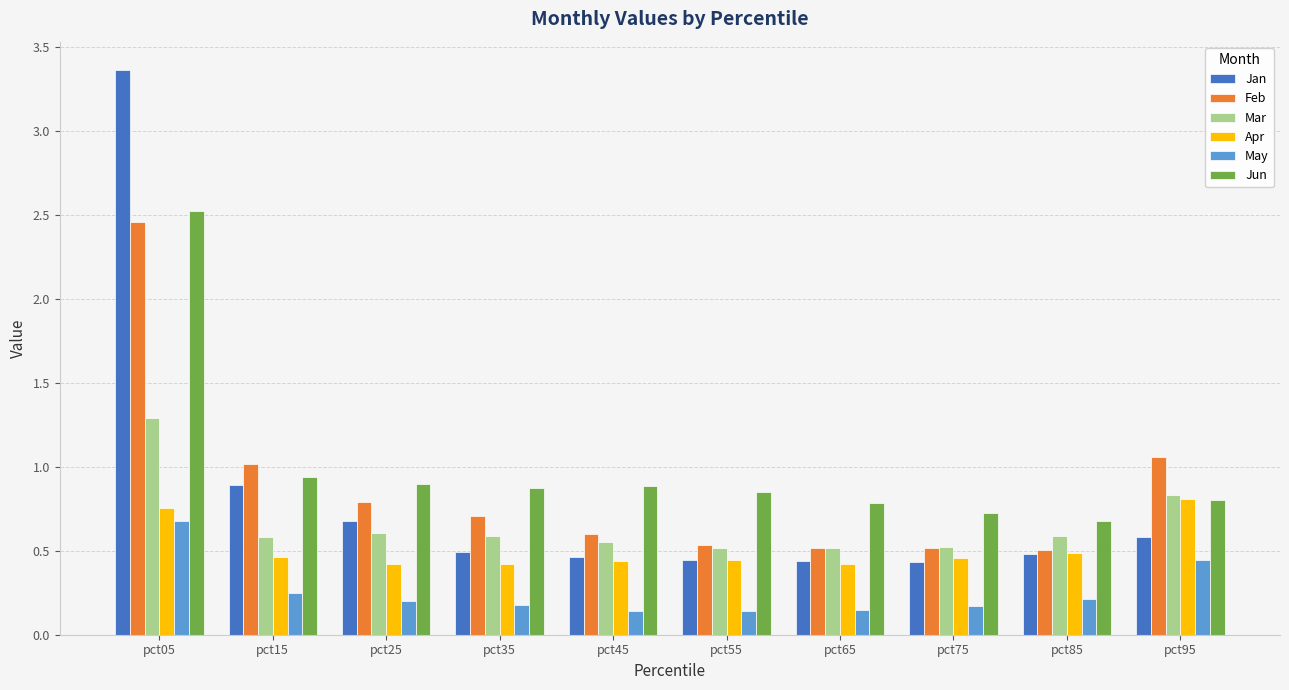

What is the sum of all Jan values?

8.3